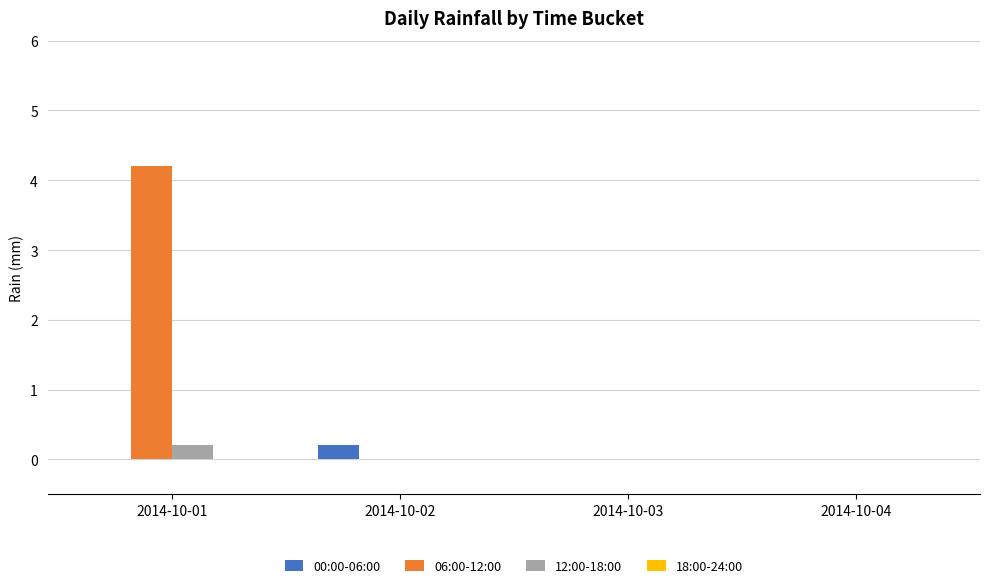

Is it true that 12:00-18:00 equals 0.0 at 2014-10-03?

True